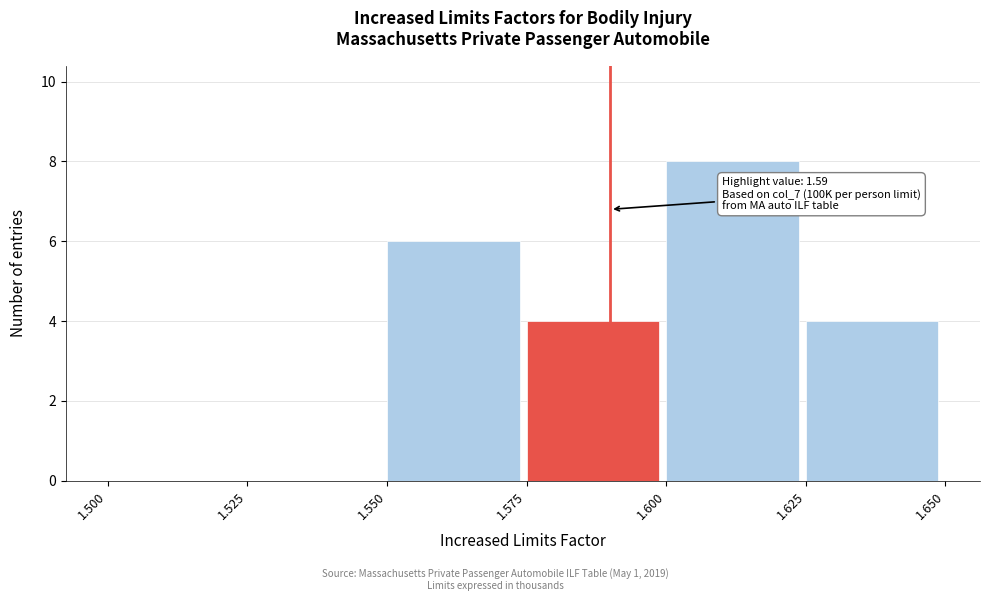

Over which range of the x-axis is the bar tallest?

1.600 to 1.625